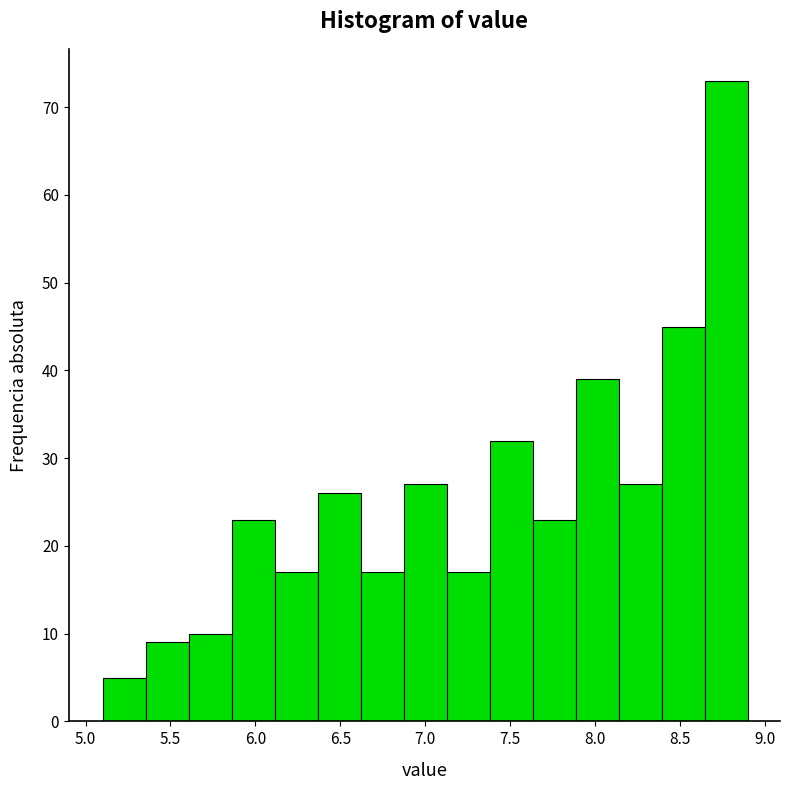

What is the height of the bar covering 5.60 to 5.85 on the x-axis? Neither the bar edges nor the heights are printed on the chart, so give them approximately, as read against the axes.

10